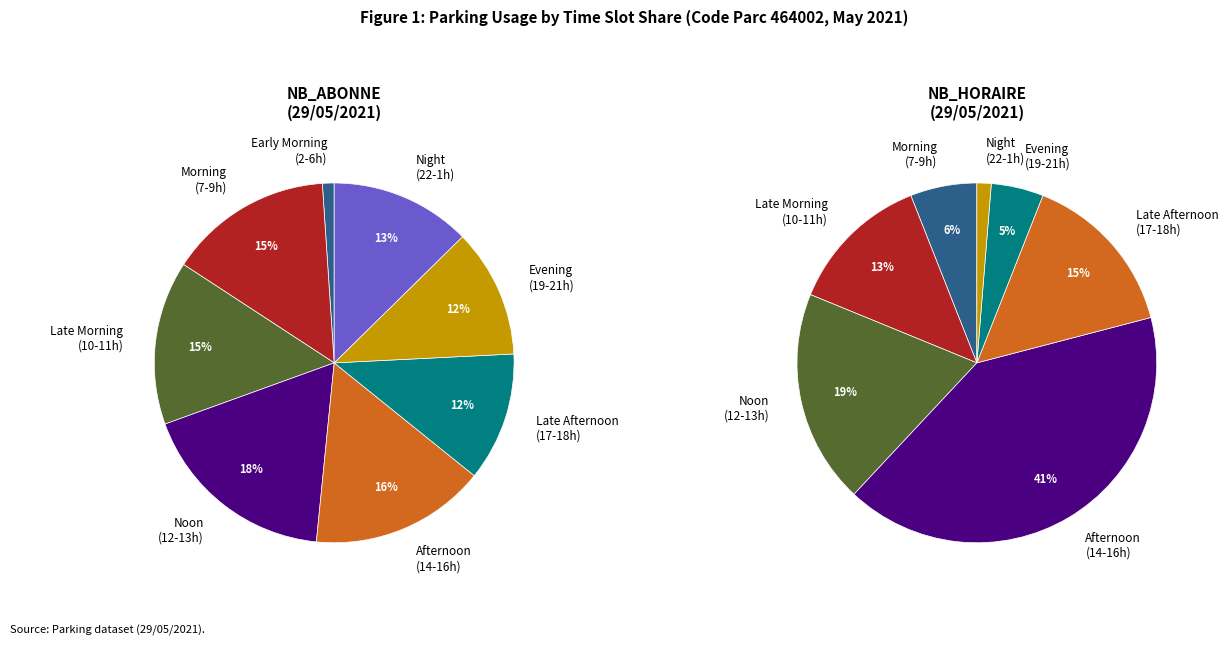

The 6 slice represents 7% of the pie. True or false?

False